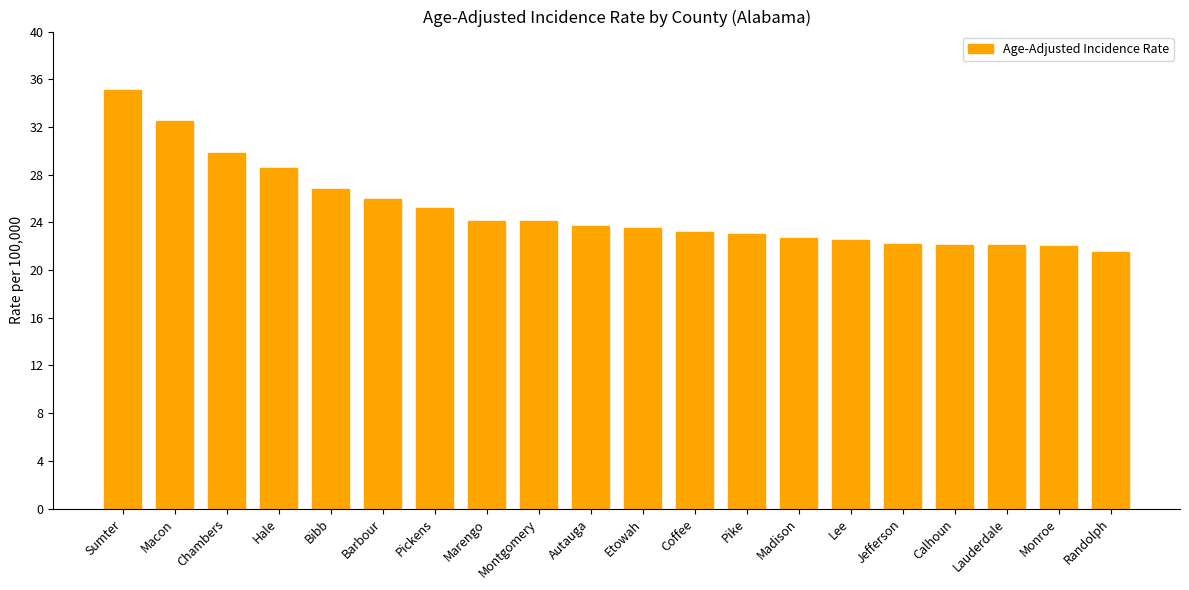

What is the average value?

25.0